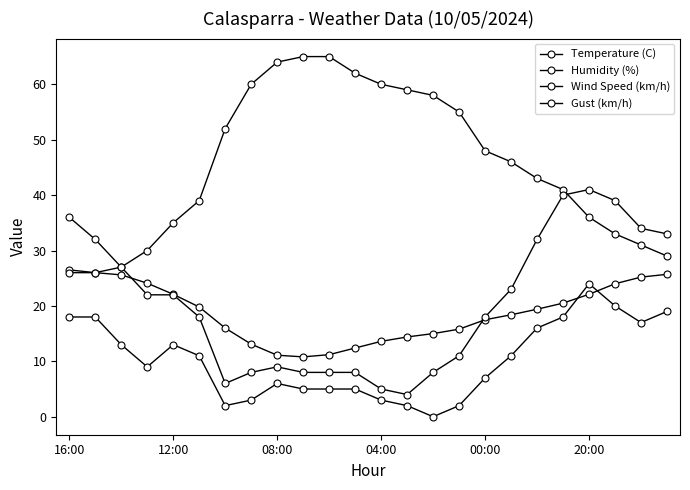

What is the difference between the second highest and minimum values in the Humidity (%) series?

39.0